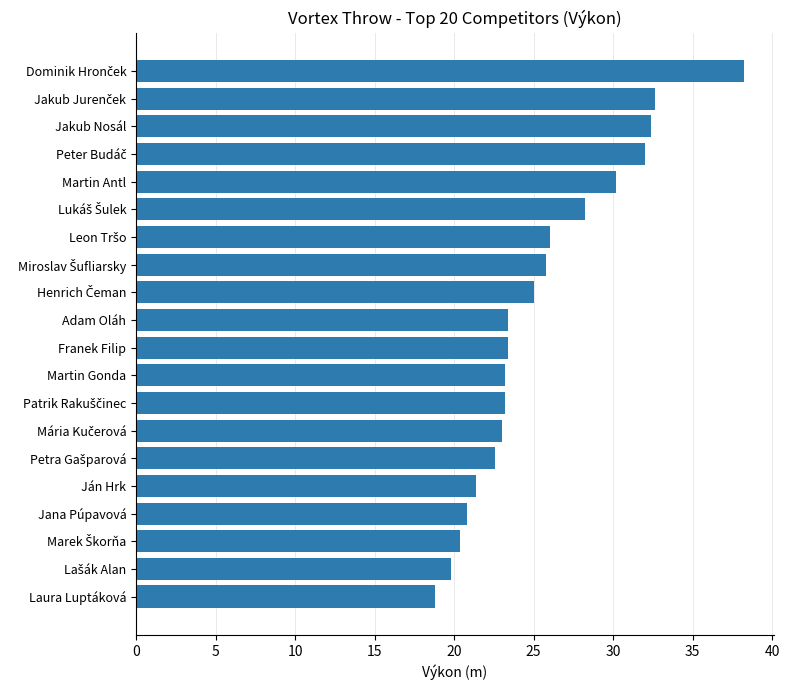

How many data points does each series have?

20